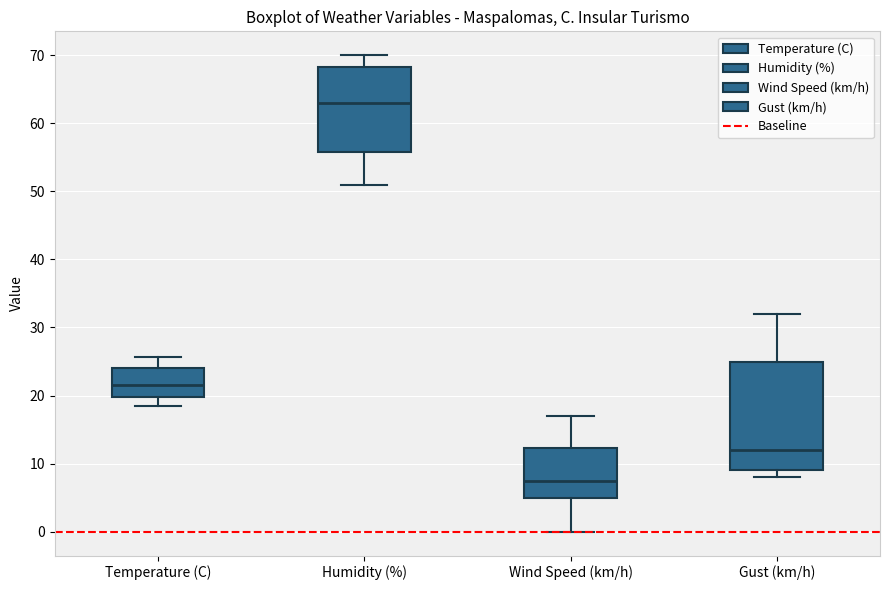

Reading left to right, transcribe this box plot: for each box, give where its median line is, the range the box spans, and where its two whiskers end, as read against the y-axis. The values are not printed on the chart, so give them approximately, as read against the axis.

Temperature (C): median 22, box 20 to 24, whiskers 18 to 26
Humidity (%): median 63, box 56 to 68, whiskers 51 to 70
Wind Speed (km/h): median 8, box 5 to 12, whiskers 0 to 17
Gust (km/h): median 12, box 9 to 25, whiskers 8 to 32